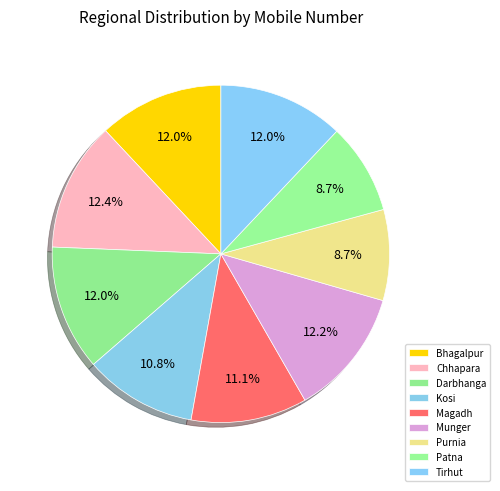

Is the sum of Tirhut and Bhagalpur greater than half?

No